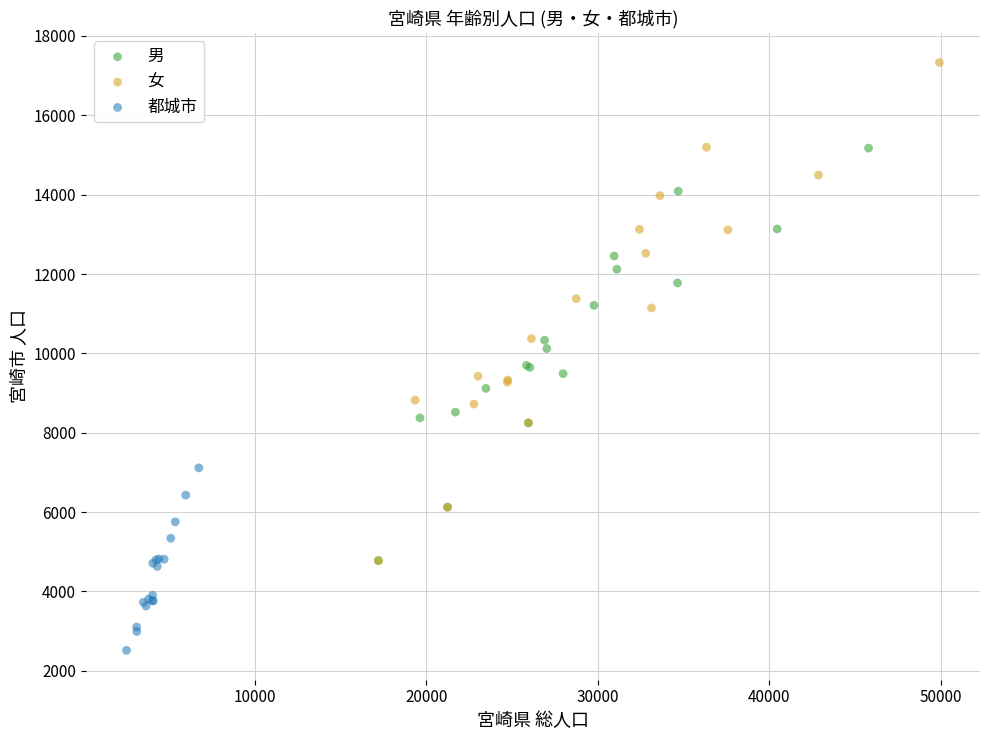

Which series contains the lowest Y value?

都城市